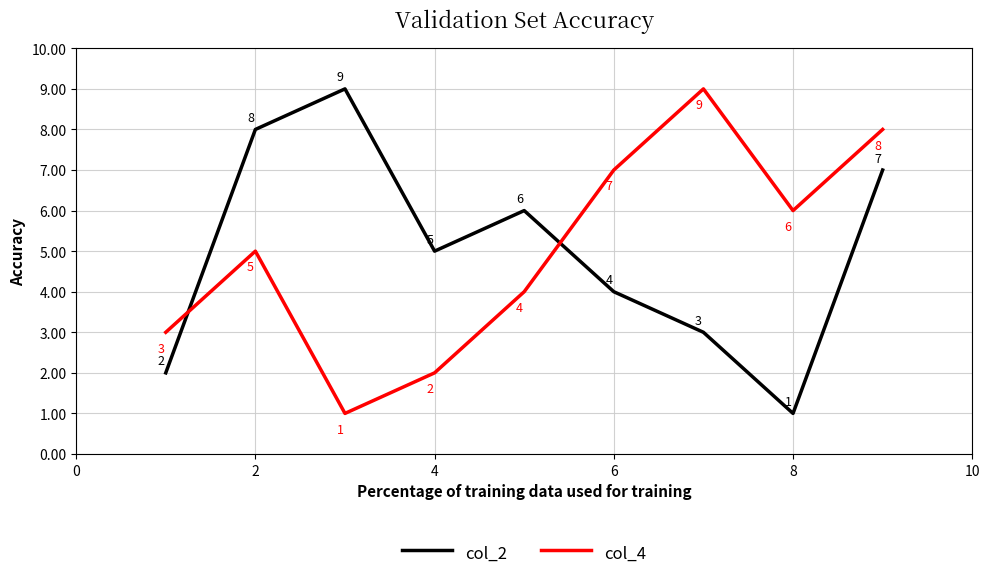

Count the col_4 values in the range 3 to 7.

5